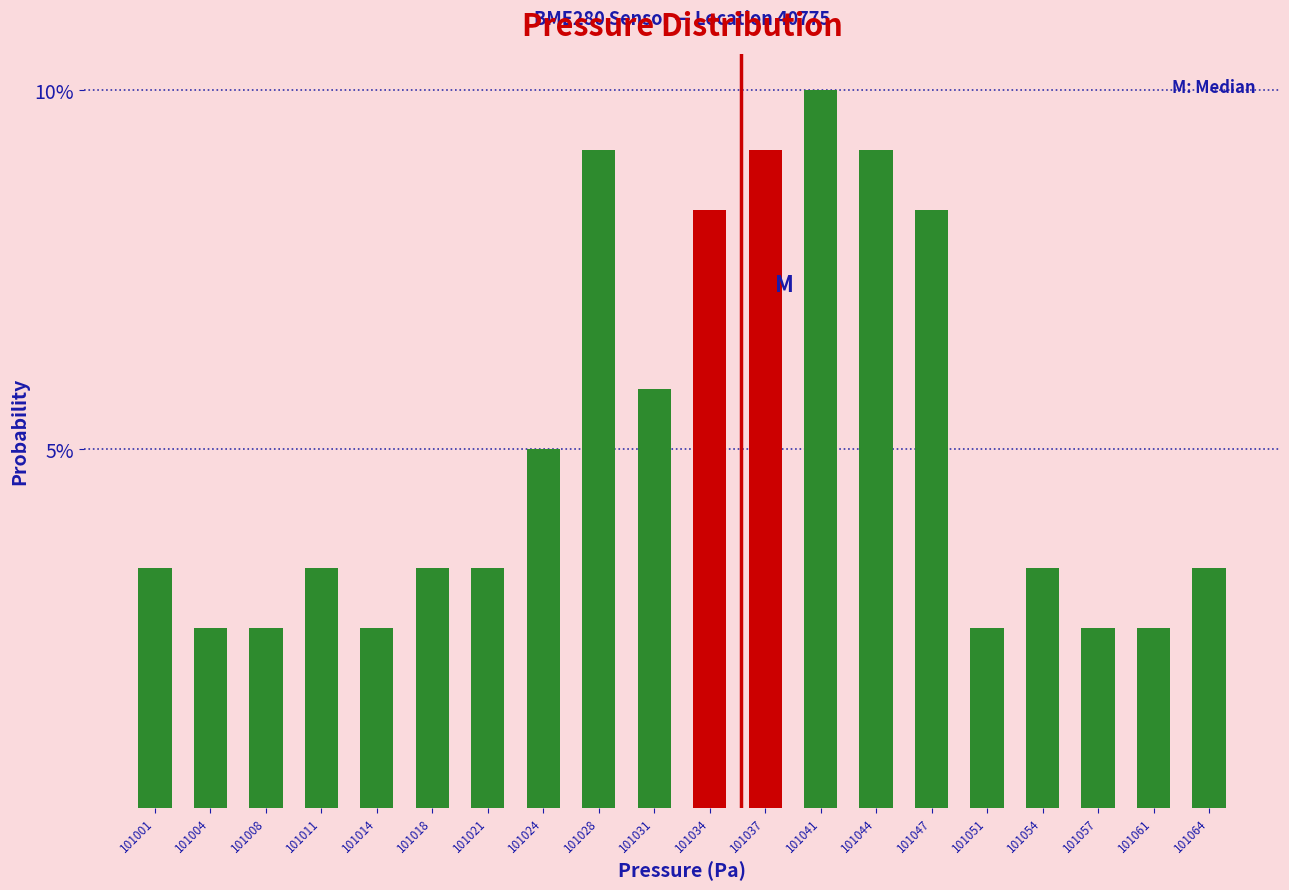

Does the chart contain any negative values?

No